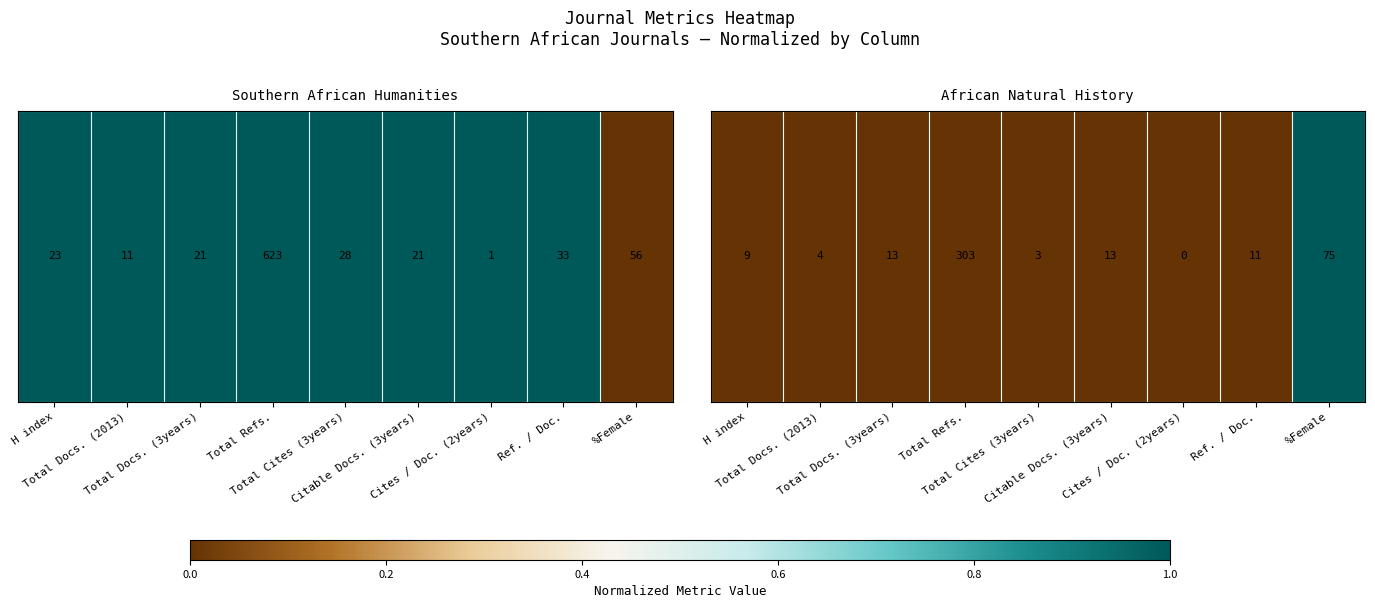

Which has a higher value, Citable Docs. (3years) or Total Docs. (2013)?

Citable Docs. (3years)